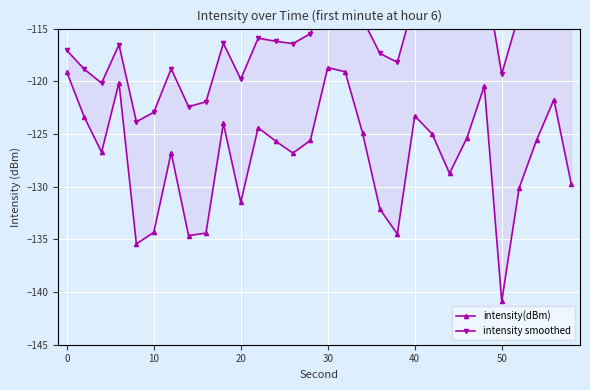

Does the chart display data point markers on the line(s)?

Yes